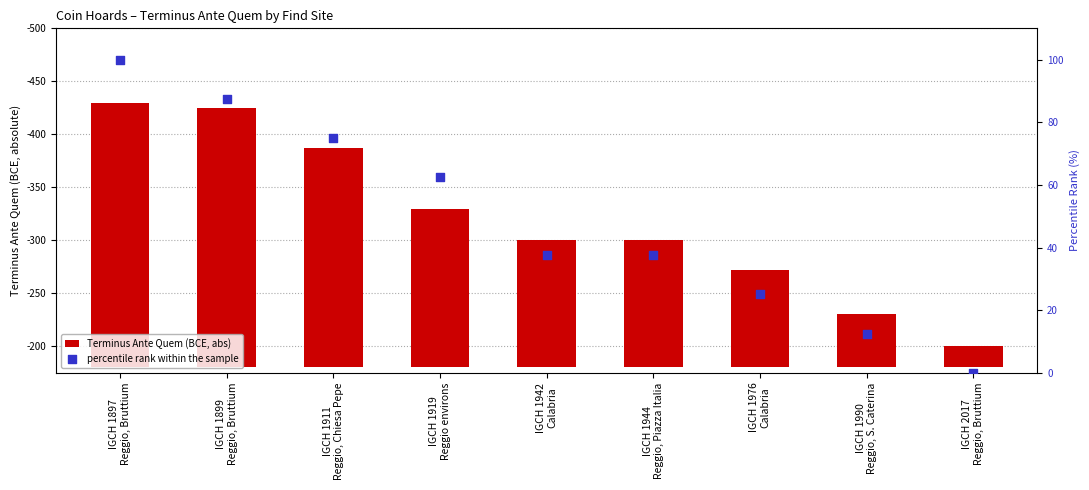

Which series reaches the maximum Y coordinate?

Terminus Ante Quem (BCE, abs)